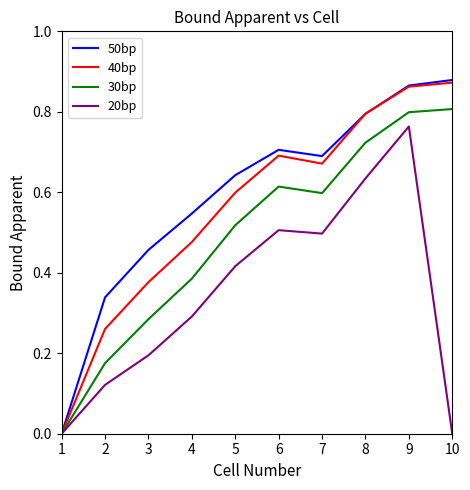

Where is the first local minimum for 50bp?

7